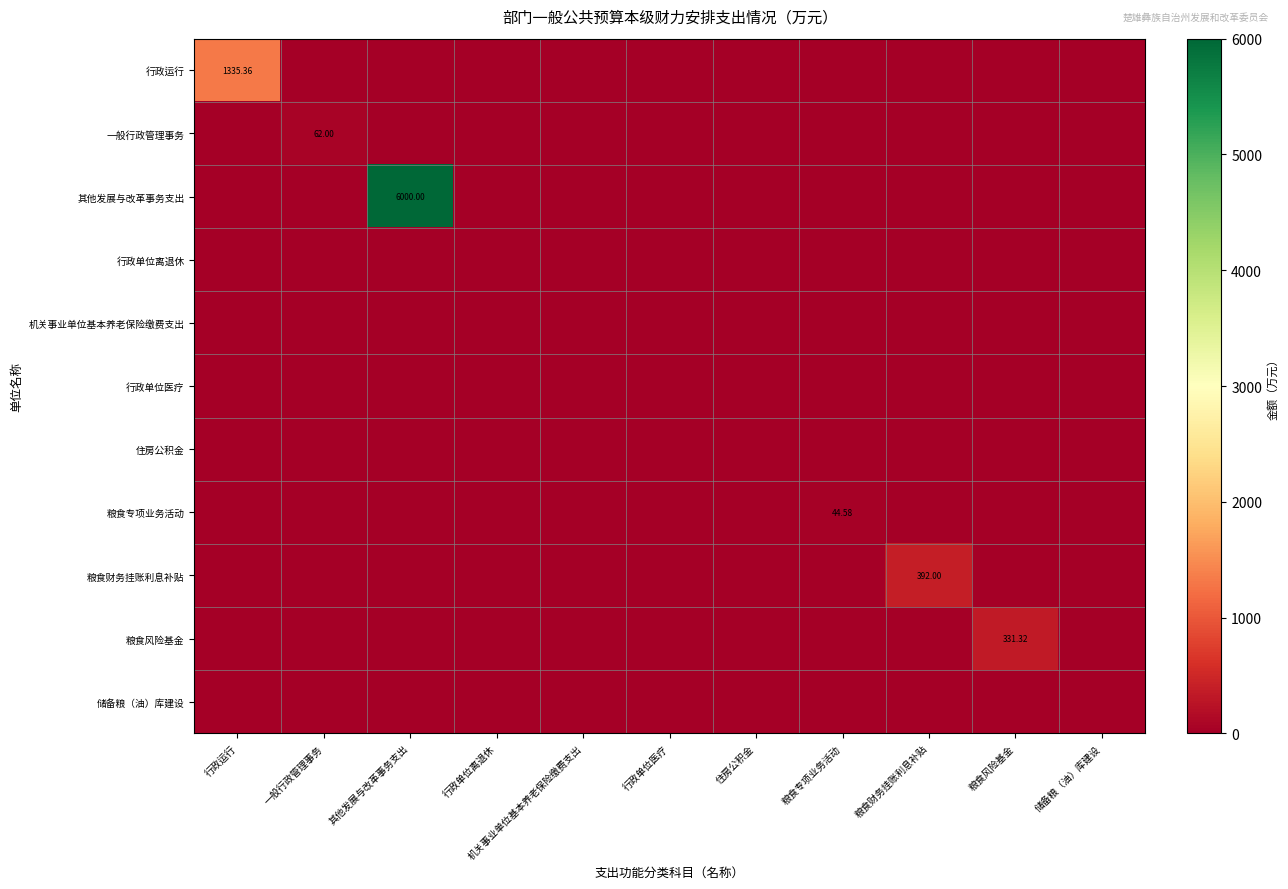

List the labels in order of 住房公积金 value, largest first.

行政运行, 一般行政管理事务, 其他发展与改革事务支出, 行政单位离退休, 机关事业单位基本养老保险缴费支出, 行政单位医疗, 住房公积金, 粮食专项业务活动, 粮食财务挂账利息补贴, 粮食风险基金, 储备粮（油）库建设